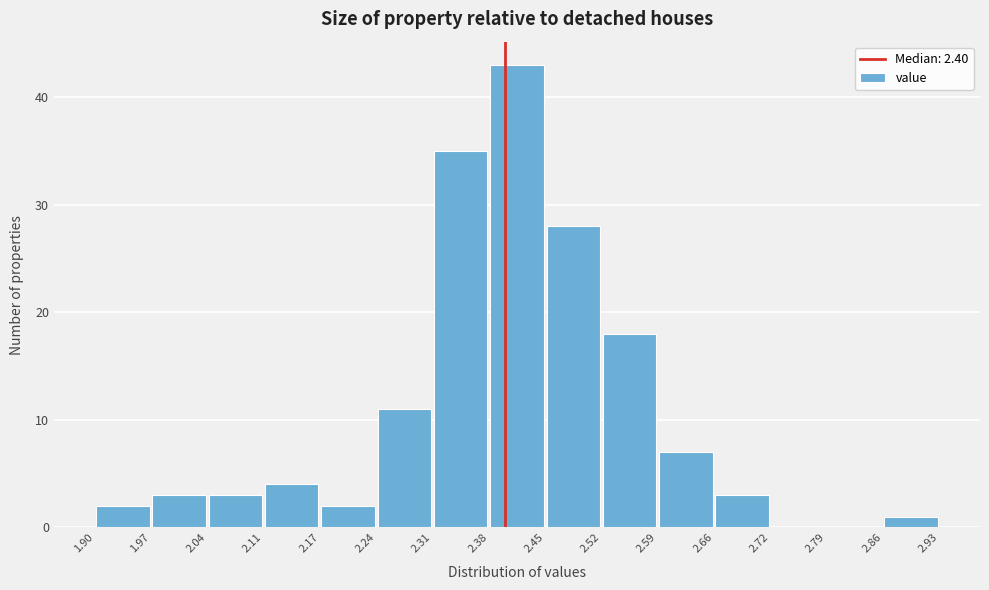

Reading left to right, list every bar in this chart as the range it spans on the x-axis followed by its height. The values are not printed on the chart, so give them approximately, as read against the axis.

1.90 to 1.97: 2
1.97 to 2.04: 3
2.04 to 2.11: 3
2.11 to 2.17: 4
2.17 to 2.24: 2
2.24 to 2.31: 11
2.31 to 2.38: 35
2.38 to 2.45: 43
2.45 to 2.52: 28
2.52 to 2.59: 18
2.59 to 2.66: 7
2.66 to 2.72: 3
2.72 to 2.79: 0
2.79 to 2.86: 0
2.86 to 2.93: 1